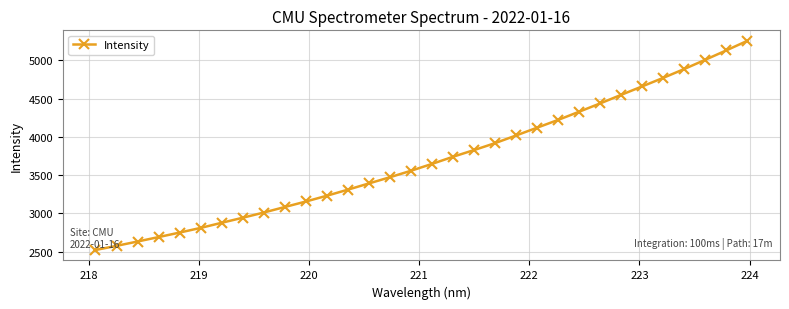

What is the sum of all values?

118582.1